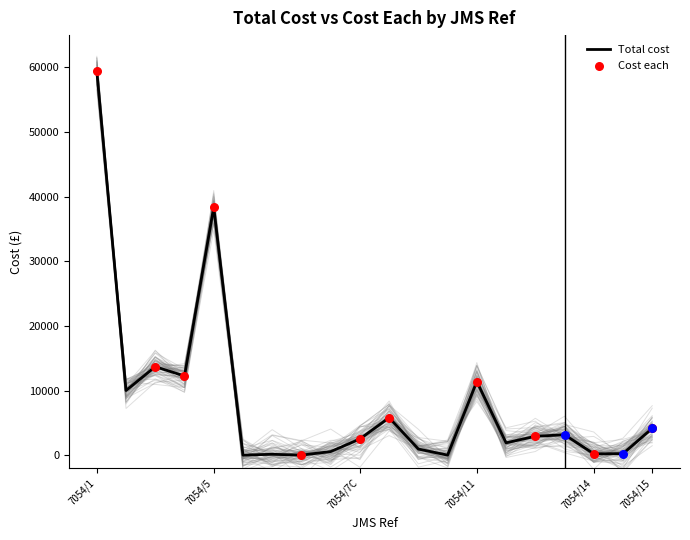

At which category is the sum across all series the highest?

7054/1